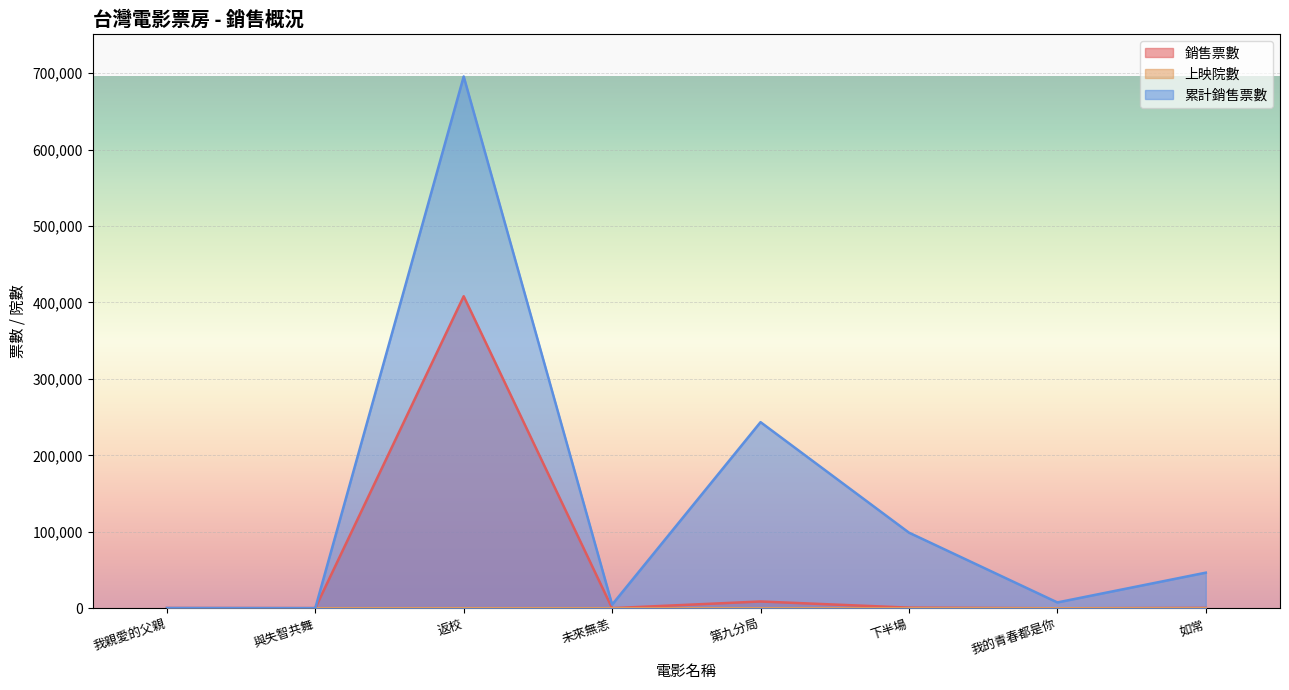

What is the difference between the second highest and minimum values in the 累計銷售票數 series?

243244